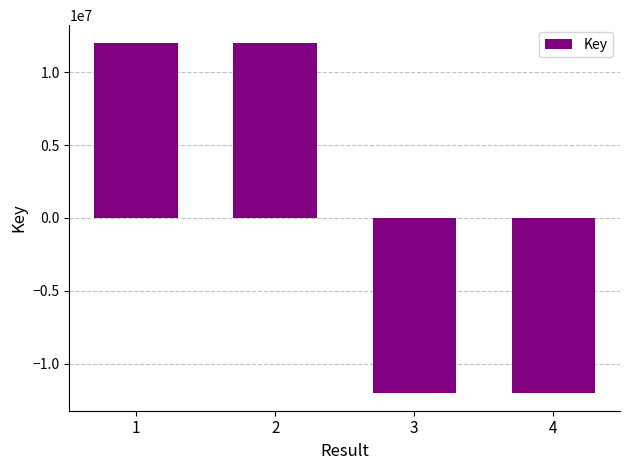

Is it true that the value at 3 is -12016314.2?

True